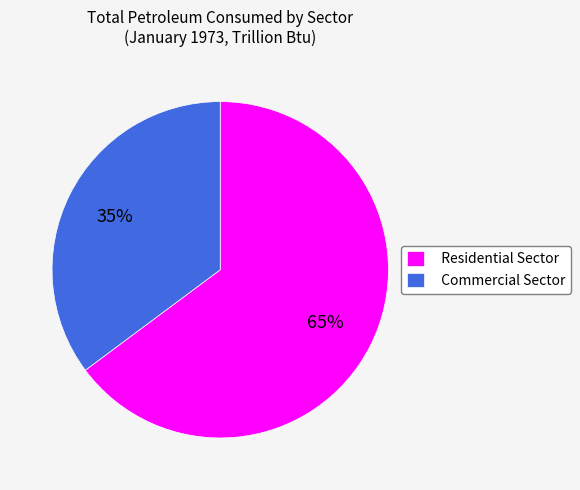

Which has a higher value, Commercial Sector or Residential Sector?

Residential Sector